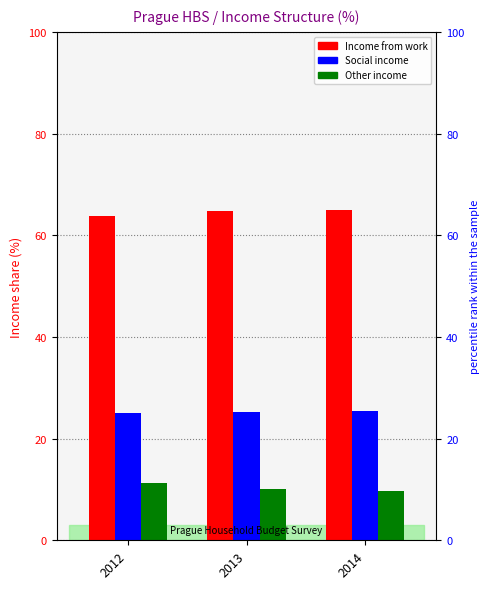

Is the value of Other income at 2014 greater than the value of Social income at 2012?

No